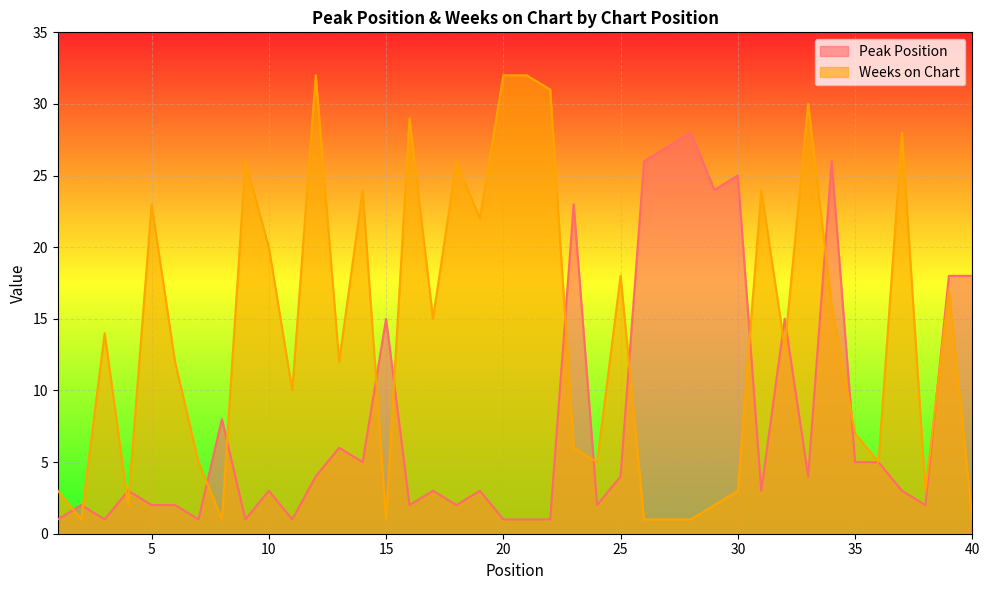

Reading left to right, what are all the values shown in this chart?

Peak Position: 1	2	1	3	2	2	1	8	1	3	1	4	6	5	15	2	3	2	3	1	1	1	23	2	4	26	27	28	24	25	3	15	4	26	5	5	3	2	18	18
Weeks on Chart: 3	1	14	2	23	12	5	1	26	20	10	32	12	24	1	29	15	26	22	32	32	31	6	5	18	1	1	1	2	3	24	13	30	16	7	5	28	3	17	1